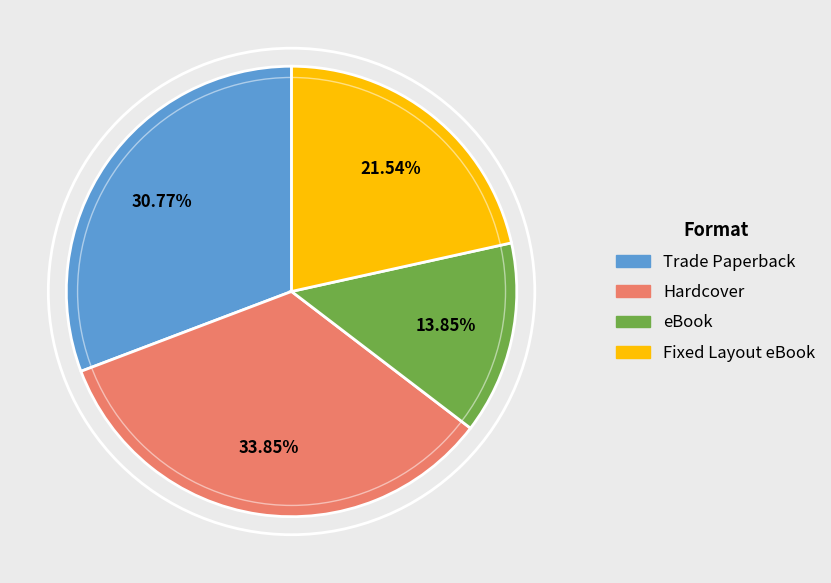

Rank the categories by value from highest to lowest.

Hardcover, Trade Paperback, Fixed Layout eBook, eBook